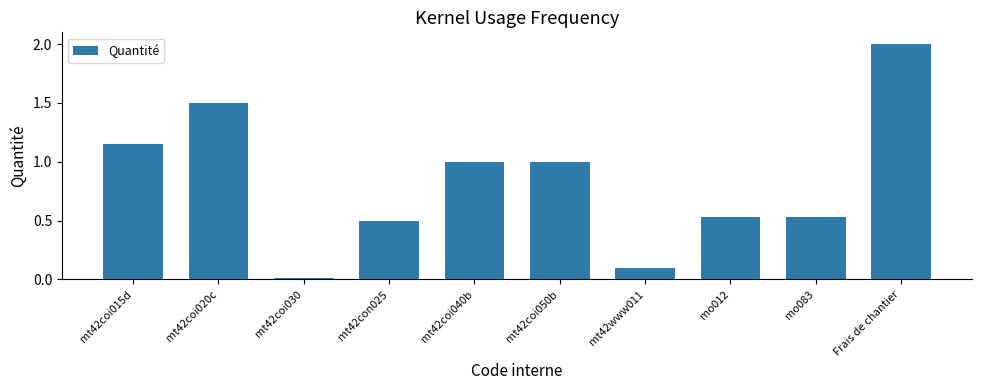

Which label corresponds to the smallest value in the chart?

mt42coi030